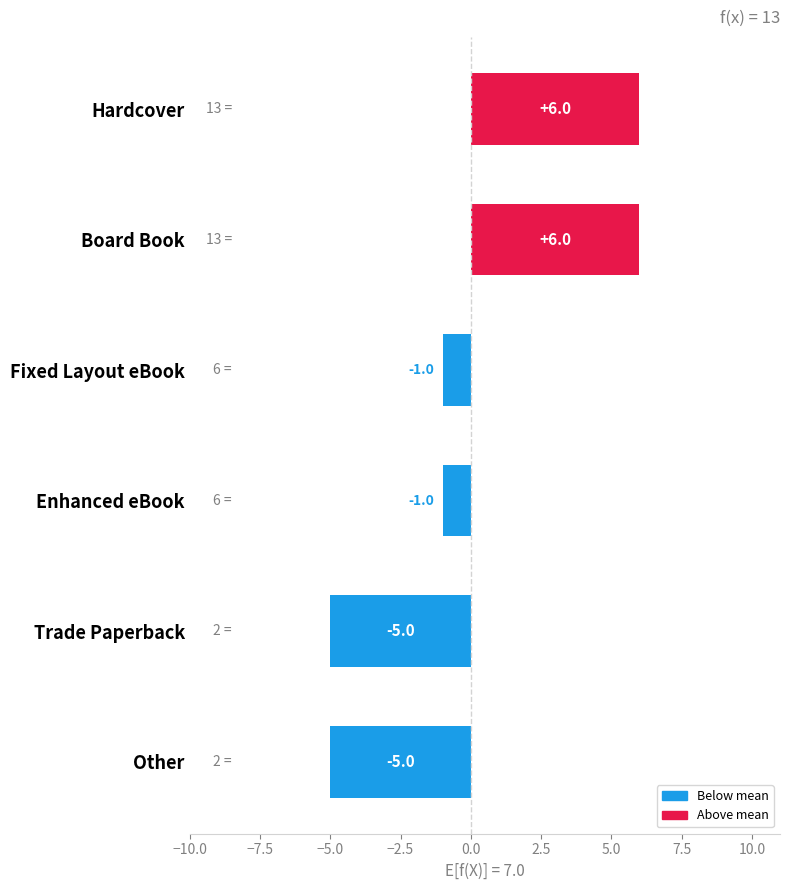

What is the label of the 3rd bar from the top?

Fixed Layout eBook